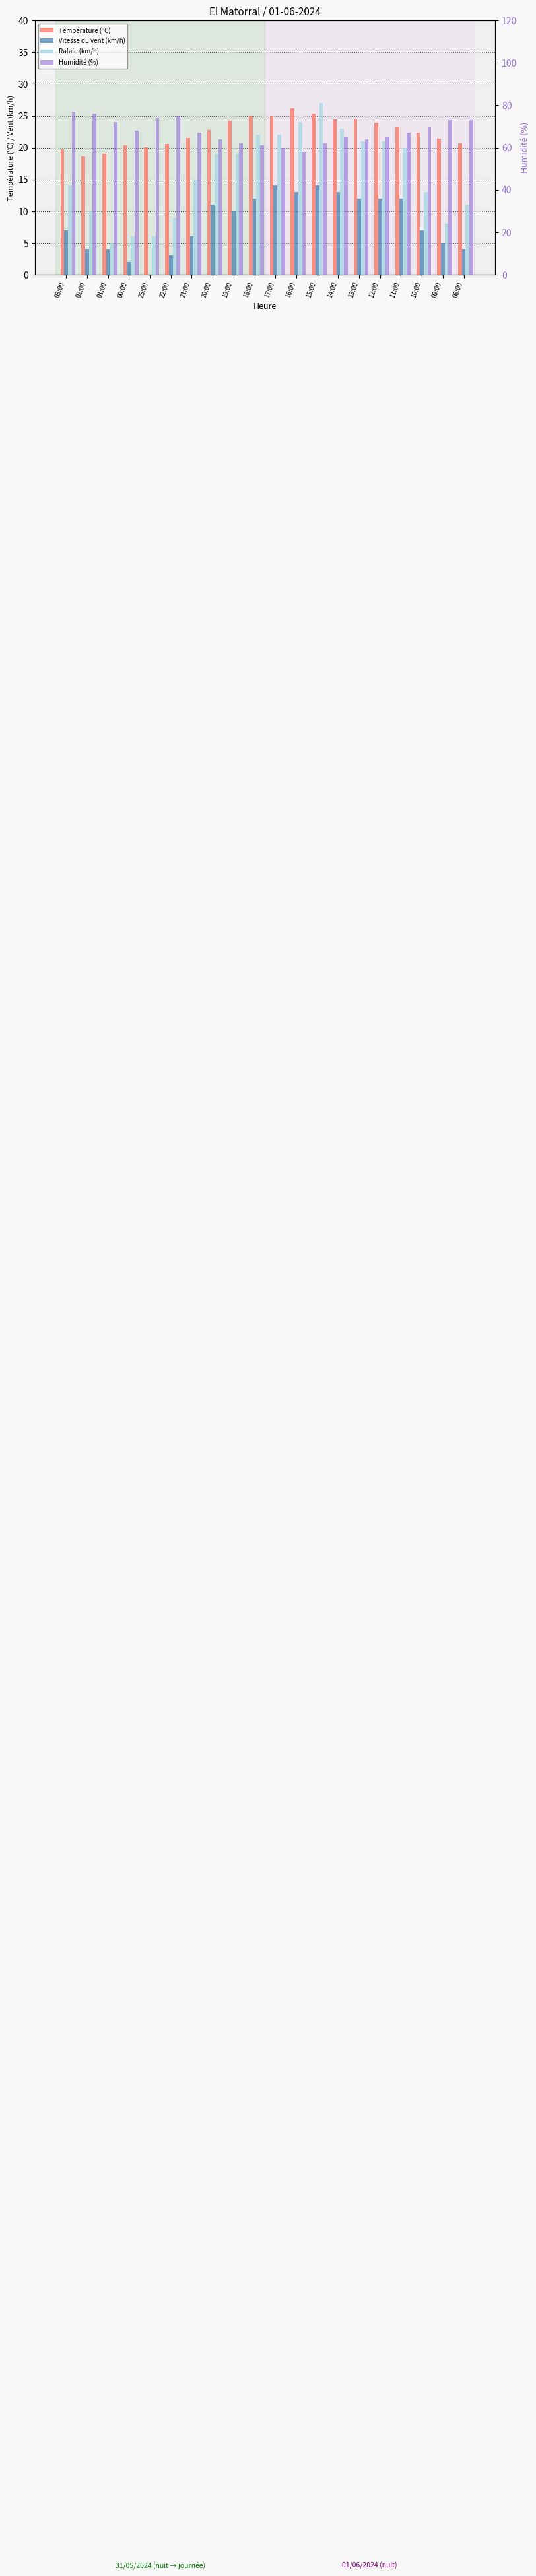

The Température (ºC) series shows 20.1 at 23:00. True or false?

True